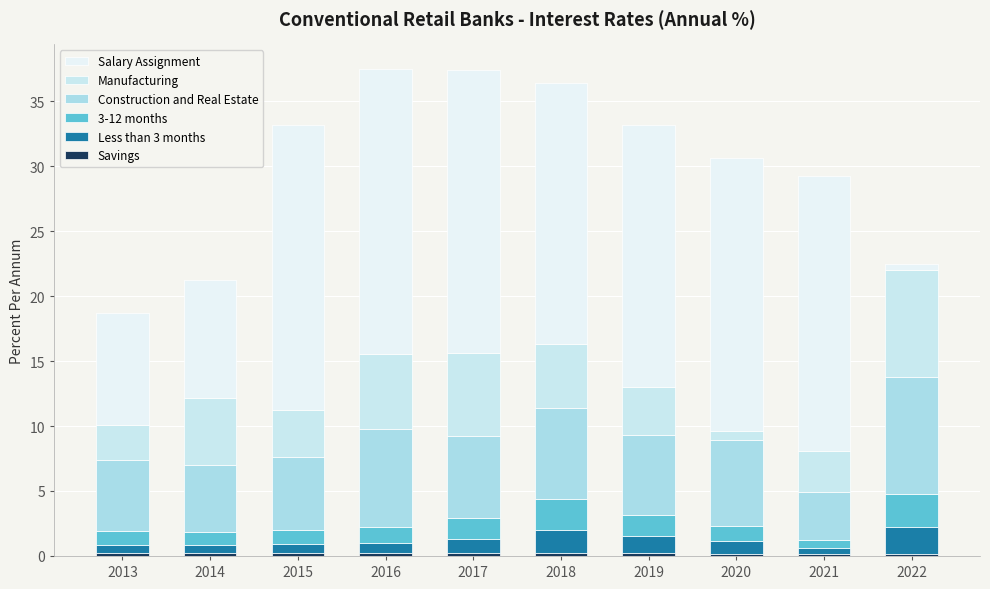

How many bars are there in total?

10